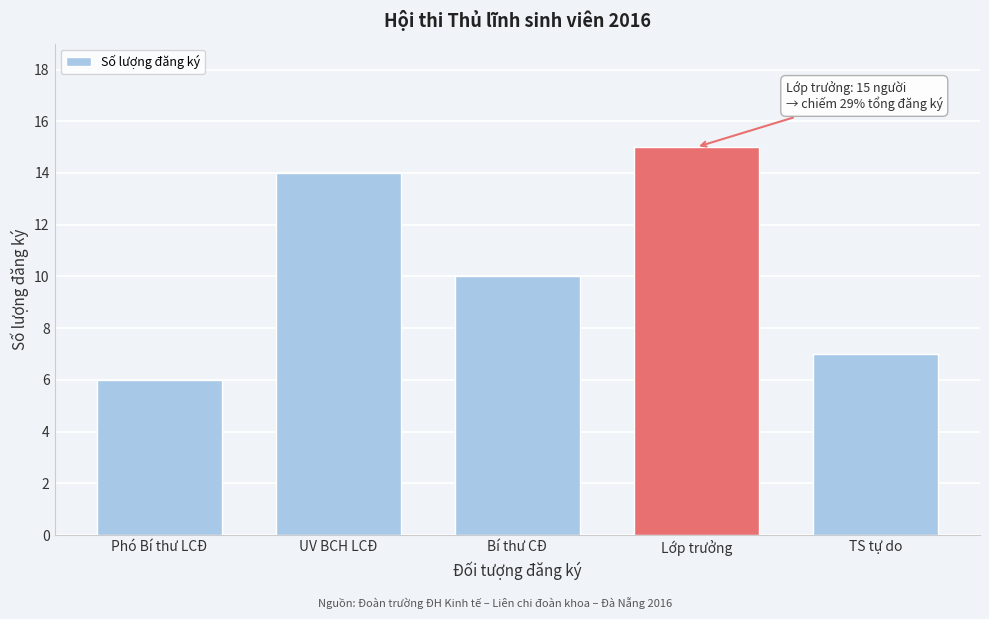

Reading left to right, list all the values displayed in this chart.

Phó Bí thư LCĐ=6	UV BCH LCĐ=14	Bí thư CĐ=10	Lớp trưởng=15	TS tự do=7